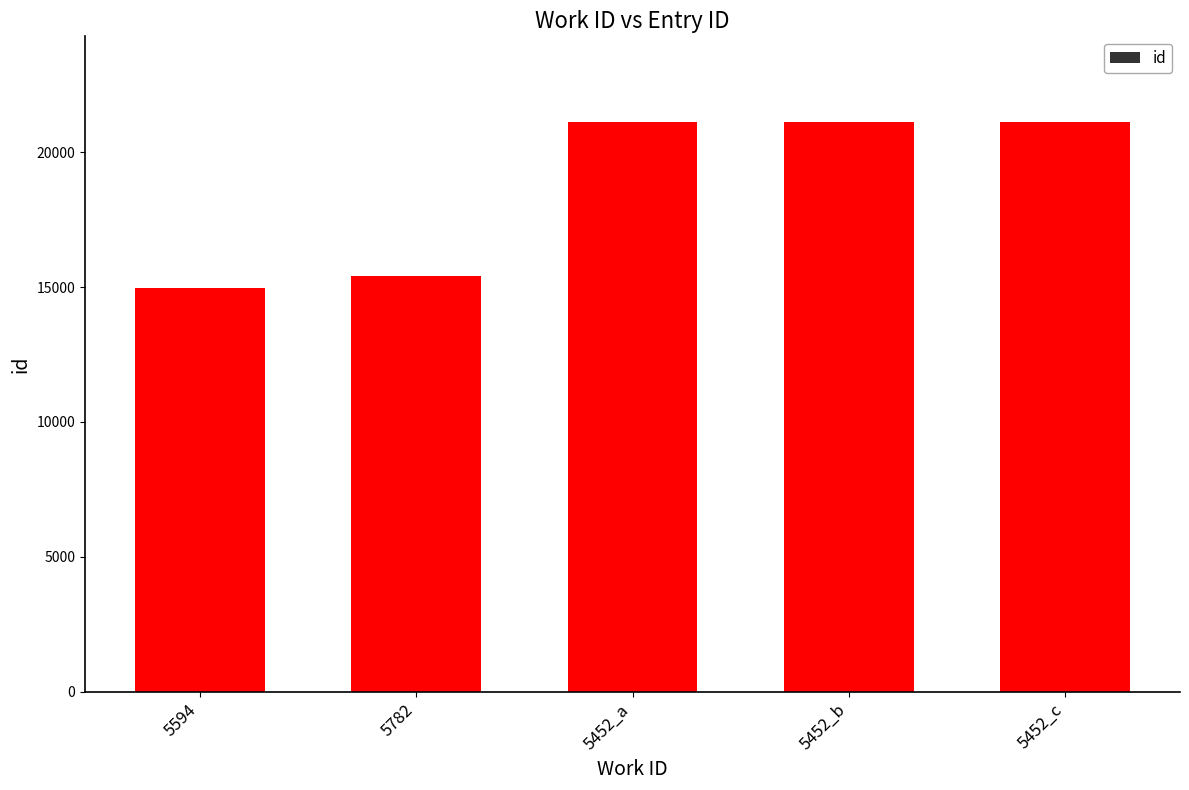

What is the minimum value shown in the chart?

14957